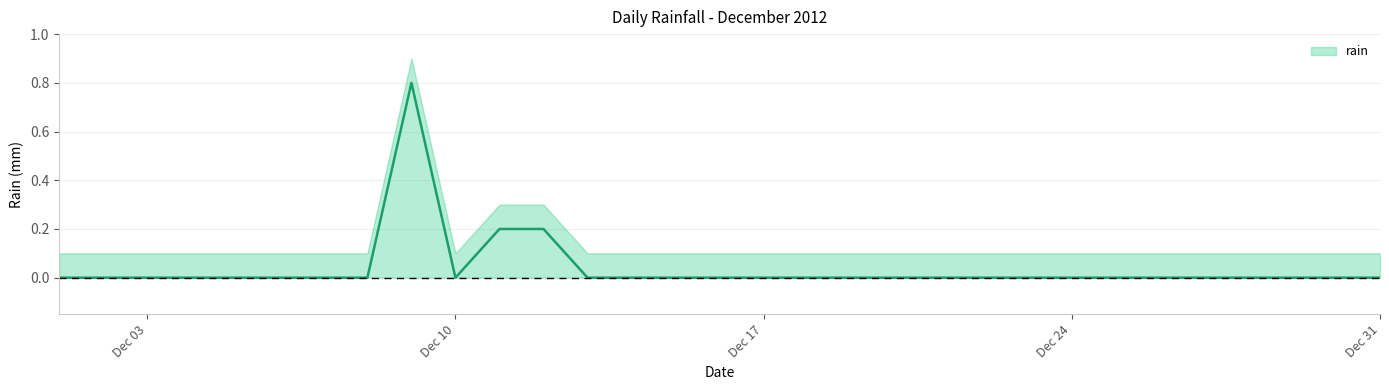

Count the values in the range 0 to 1.

31